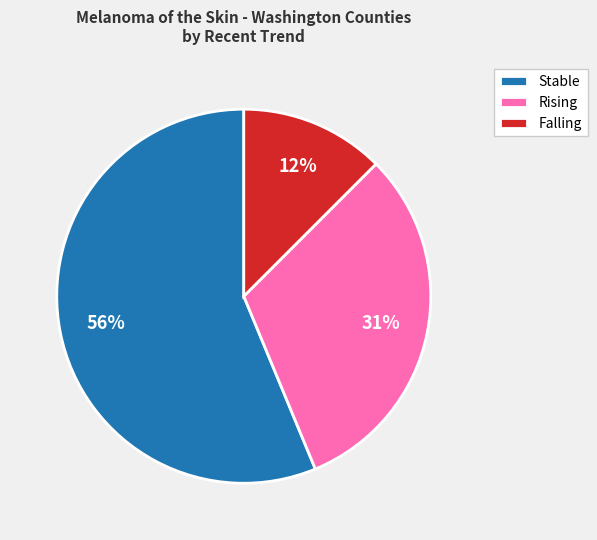

What is the ratio of the value at Falling to the value at Rising?

0.4